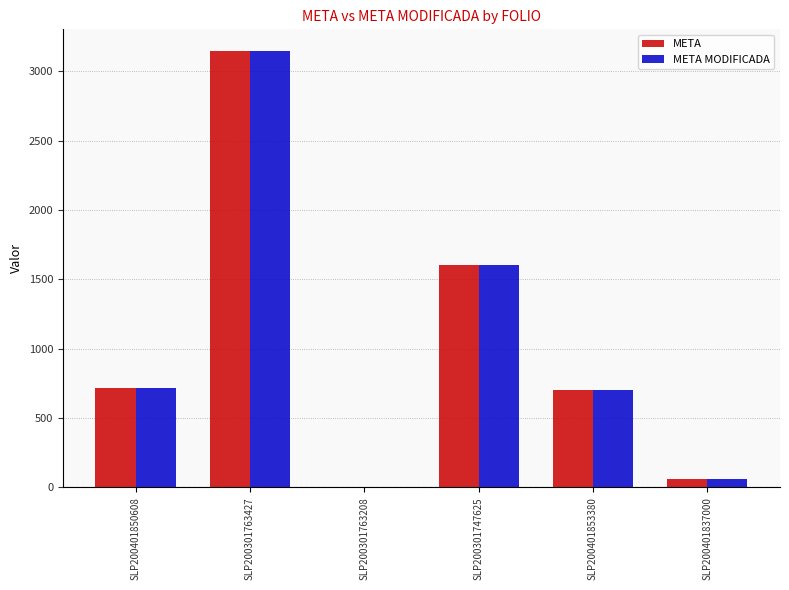

What is the sum of all META MODIFICADA values?

6229.1